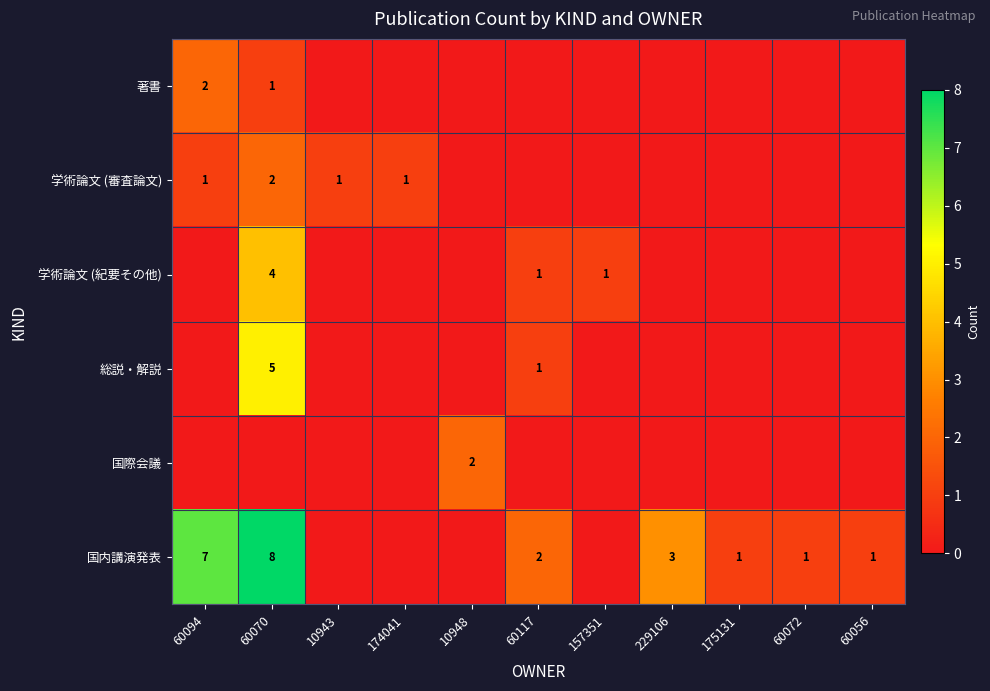

What is the sum of the 国内講演発表 values at 229106 and 175131?

4